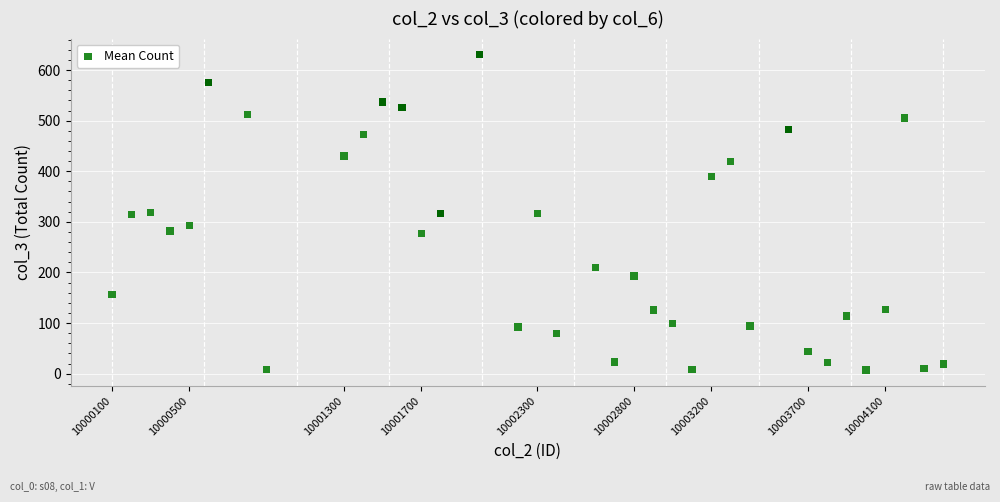

What is the range of Y values (max minus min)?

624